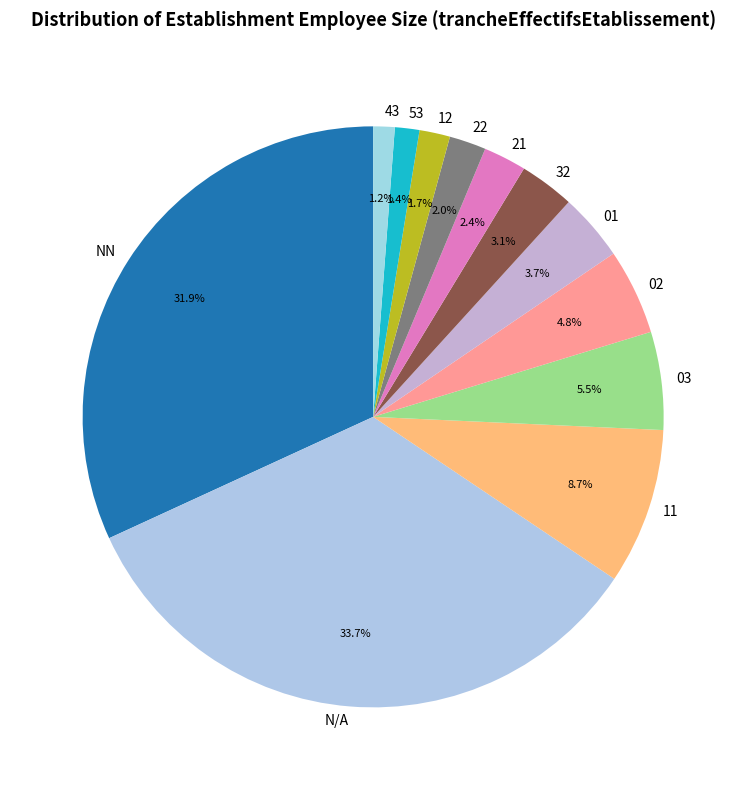

What is the largest slice in the pie chart?

N/A